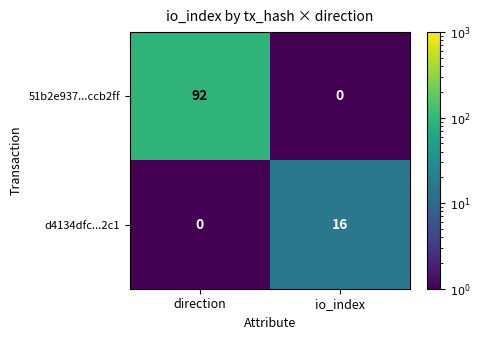

What is the approximate value of 51b2e937...ccb2ff at direction, to the nearest 5?

90